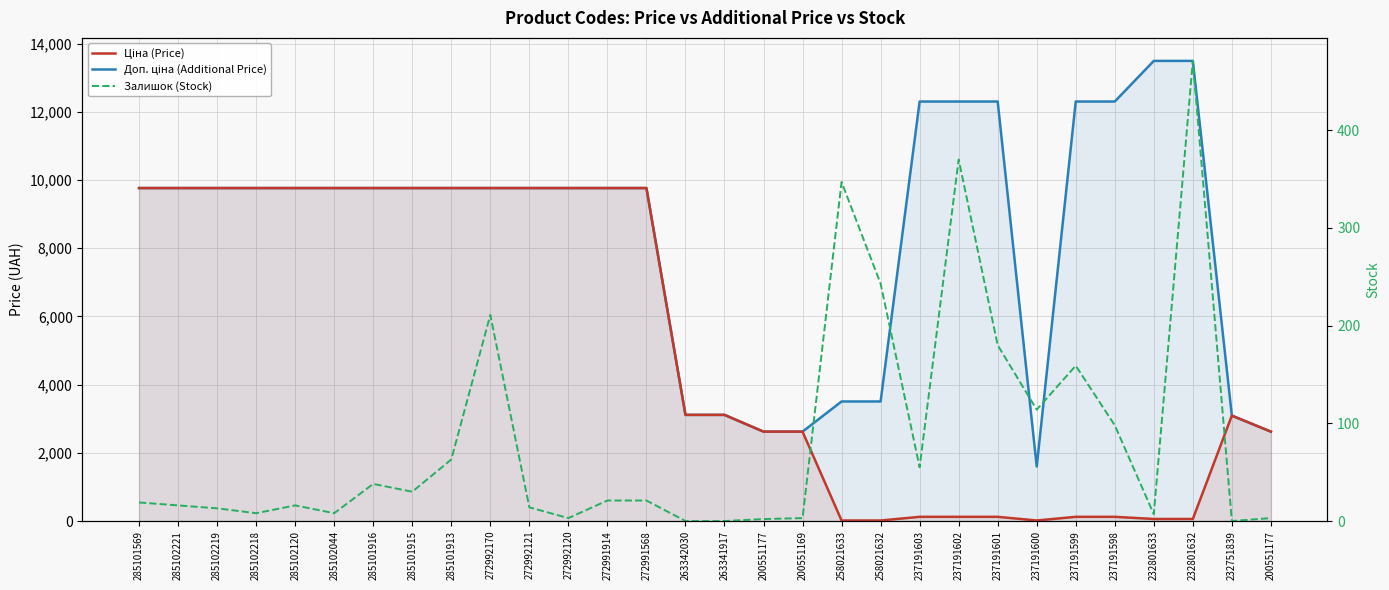

What is the label of the 4th point from the right?

232801633